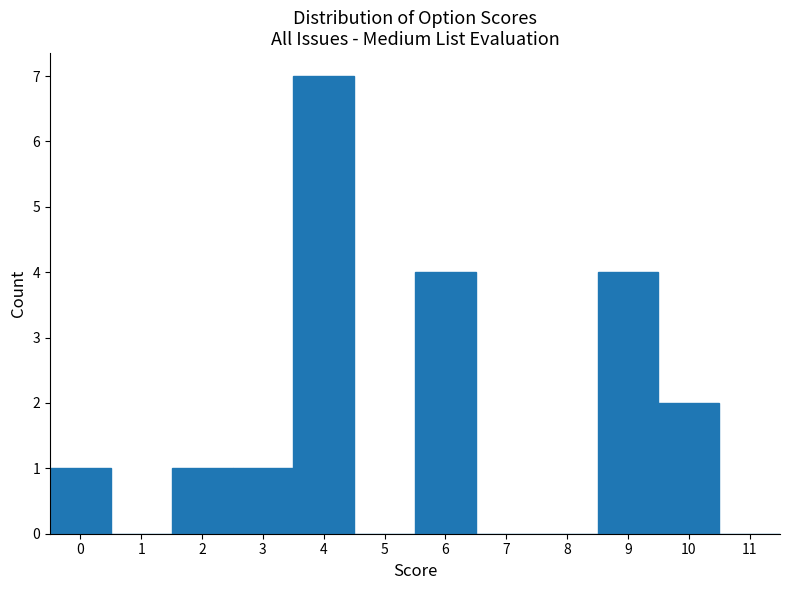

Reading left to right, list every bar in this chart as the range it spans on the x-axis followed by its height. The values are not printed on the chart, so give them approximately, as read against the axis.

-0.5 to 0.5: 1
0.5 to 1.5: 0
1.5 to 2.5: 1
2.5 to 3.5: 1
3.5 to 4.5: 7
4.5 to 5.5: 0
5.5 to 6.5: 4
6.5 to 7.5: 0
7.5 to 8.5: 0
8.5 to 9.5: 4
9.5 to 10.5: 2
10.5 to 11.5: 0